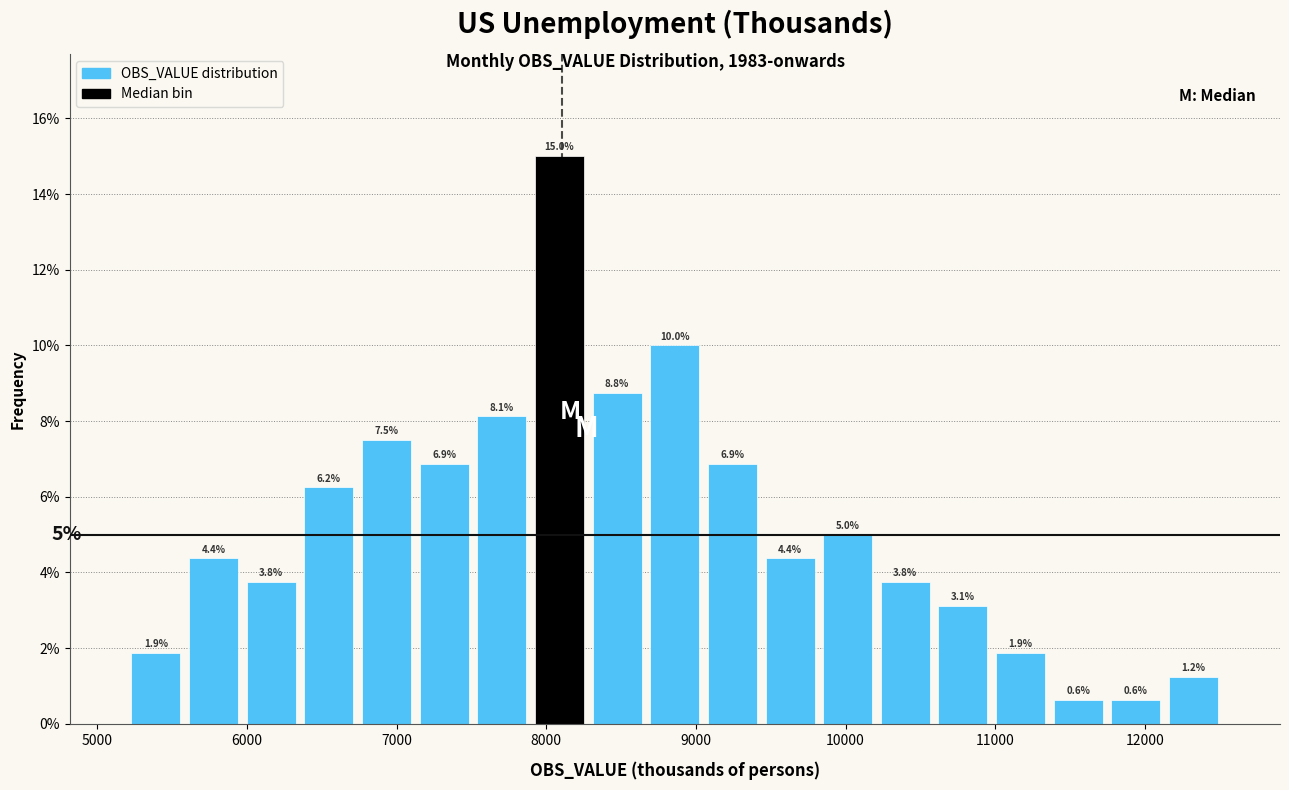

Read against the x-axis, roughly where is the centre of the tallest bar?

8100